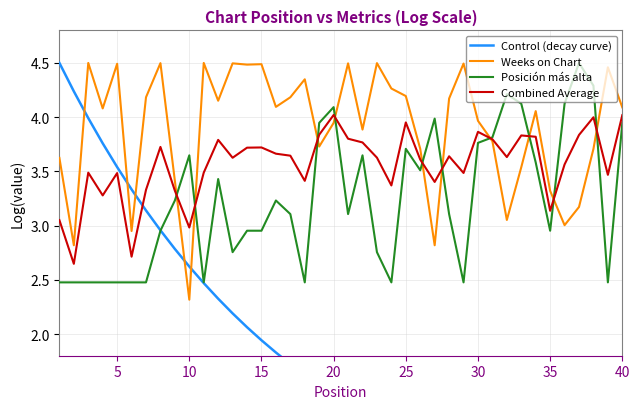

Is it true that Combined Average equals 4.0 at 40?

True